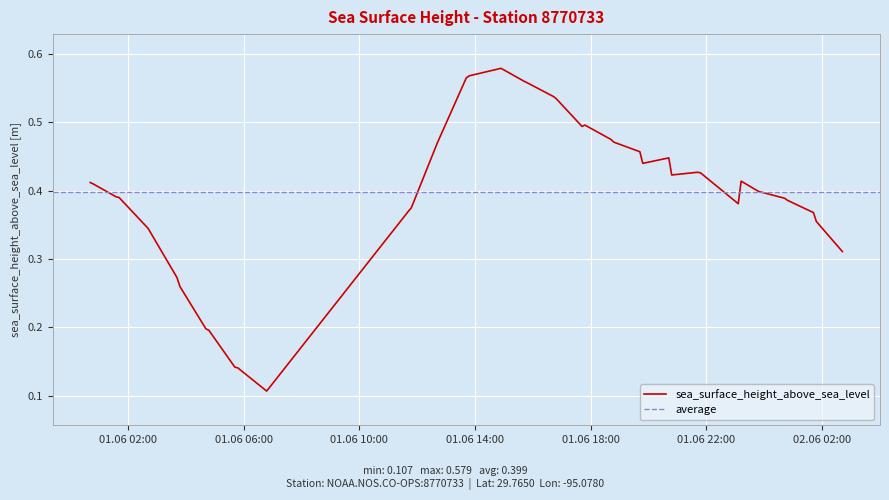

Which label corresponds to the largest value in the chart?

2015-06-01T14:54